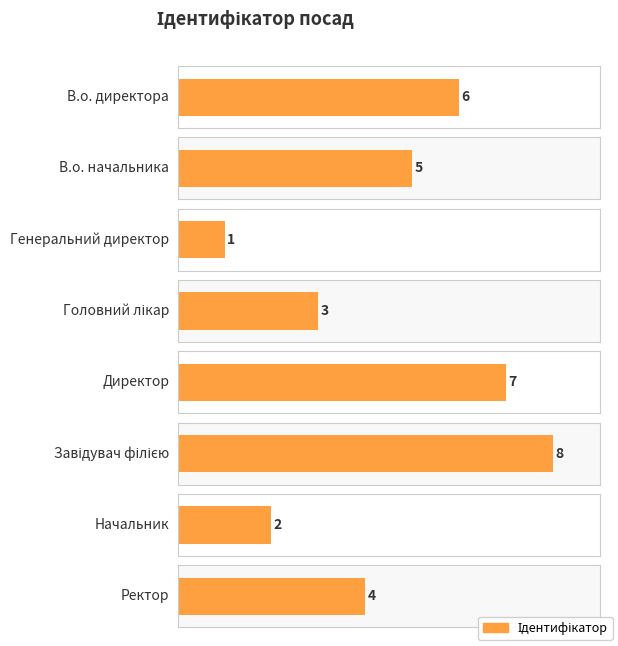

What is the maximum value shown in the chart?

8